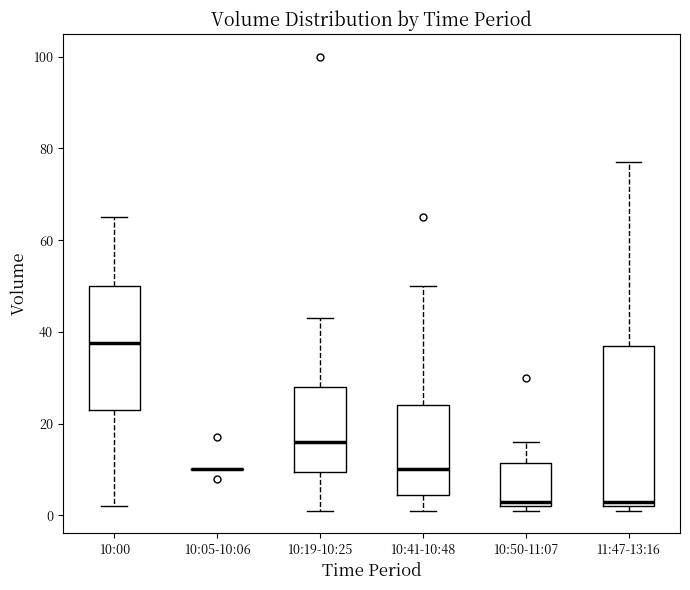

Reading left to right, read every box against the y-axis: the position of its median line, the range the box covers, and the ends of its whiskers. The values are not printed on the chart, so give them approximately, as read against the axis.

10:00: median 38, box 24 to 50, whiskers 2 to 66
10:05-10:06: box collapsed to a line at 10, whiskers 10 to 10
10:19-10:25: median 16, box 10 to 28, whiskers 2 to 44
10:41-10:48: median 10, box 4 to 24, whiskers 2 to 50
10:50-11:07: median 4, box 2 to 12, whiskers 2 (just below the box's lower edge) to 16
11:47-13:16: median 4, box 2 to 38, whiskers 2 (just below the box's lower edge) to 78